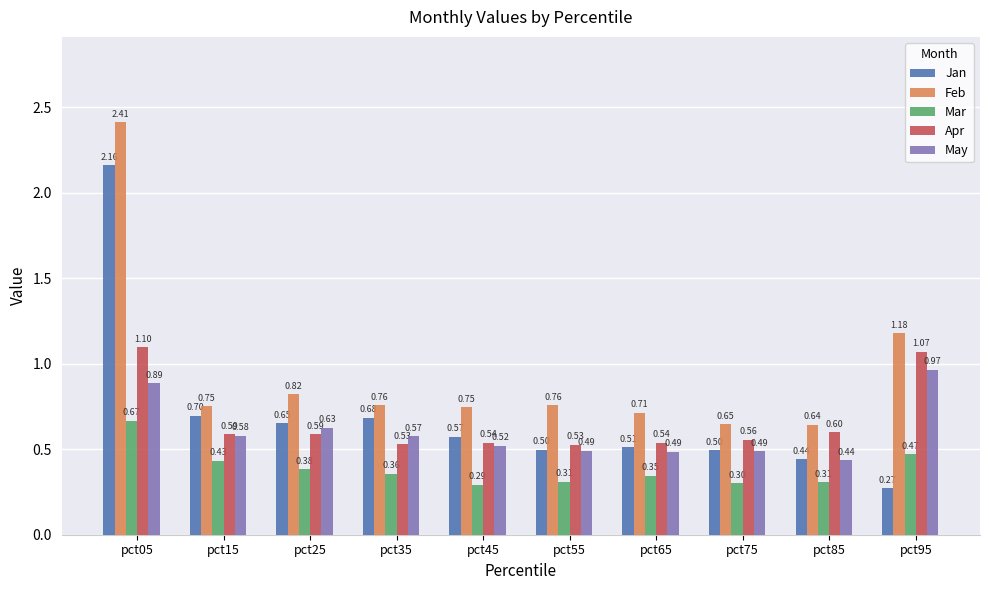

Which series has the largest total across all categories?

Feb